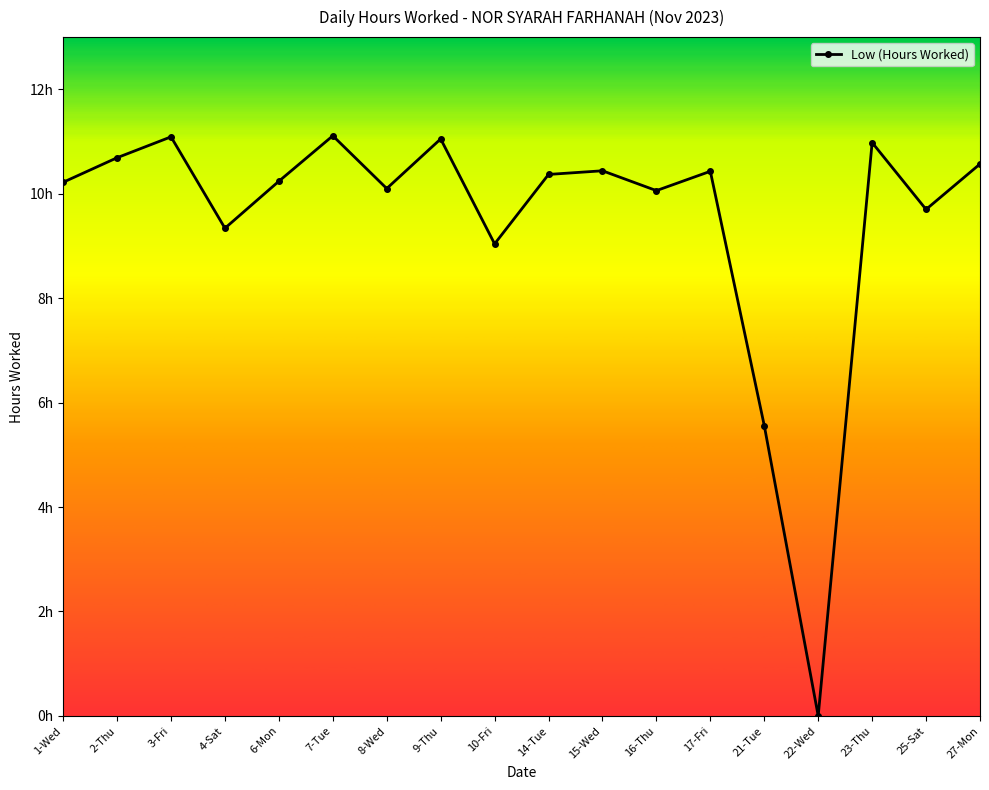

What is the average value?

9.5